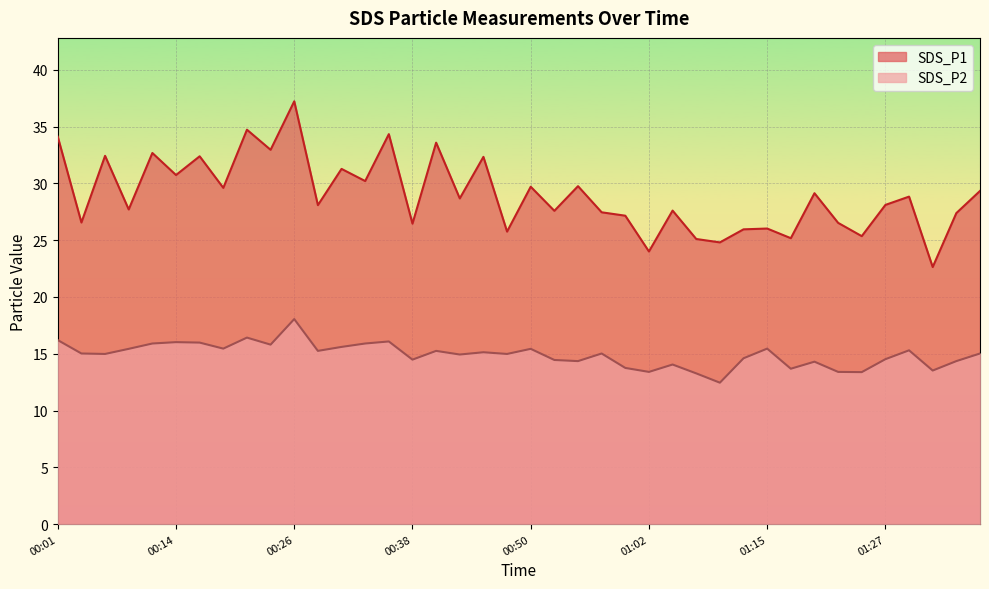

Which series has the widest spread of values?

SDS_P1